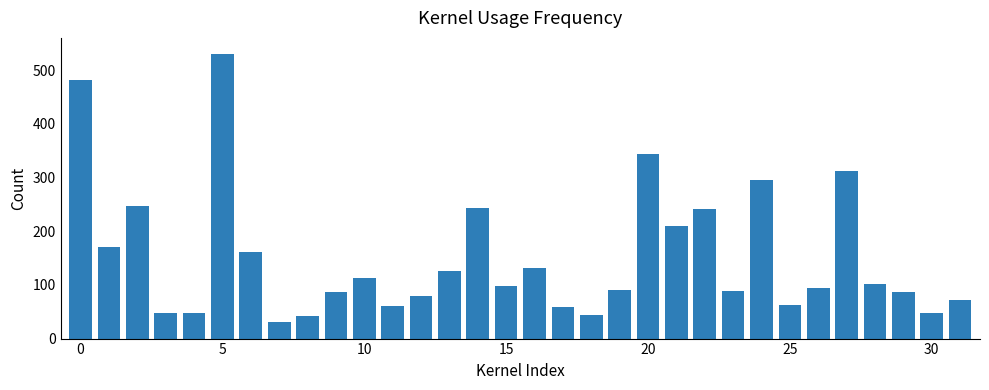

What is the greatest value displayed?

530.0